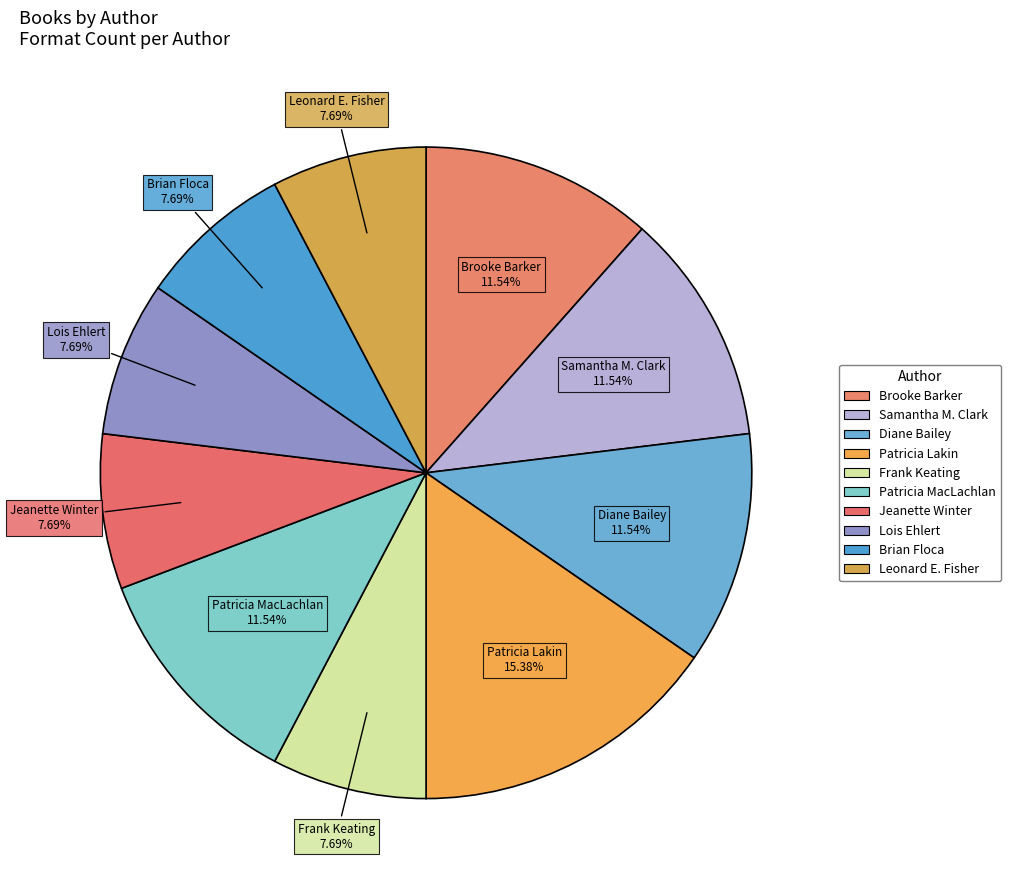

To the nearest percent, what is the difference between the largest and smallest slice percentages?

8%